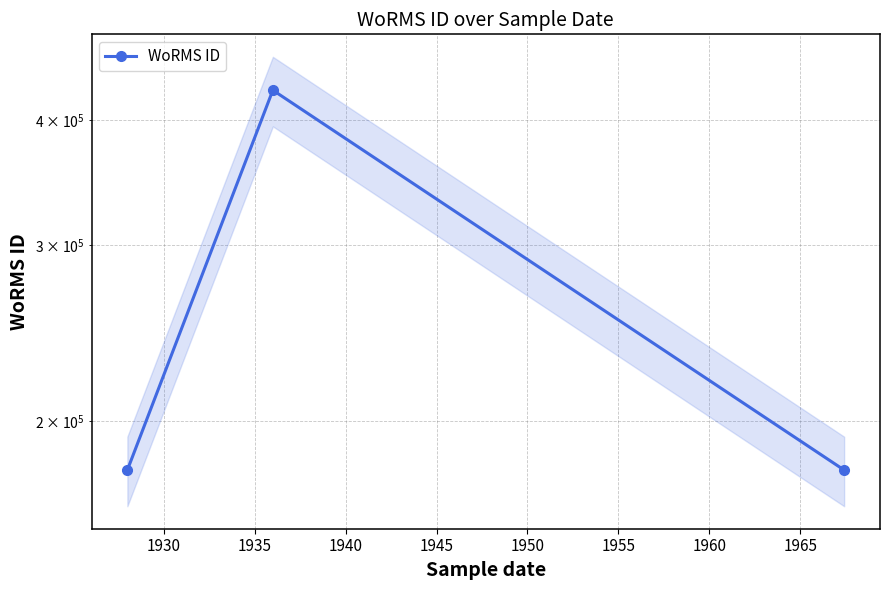

Is this an area chart (filled region under the line)?

No